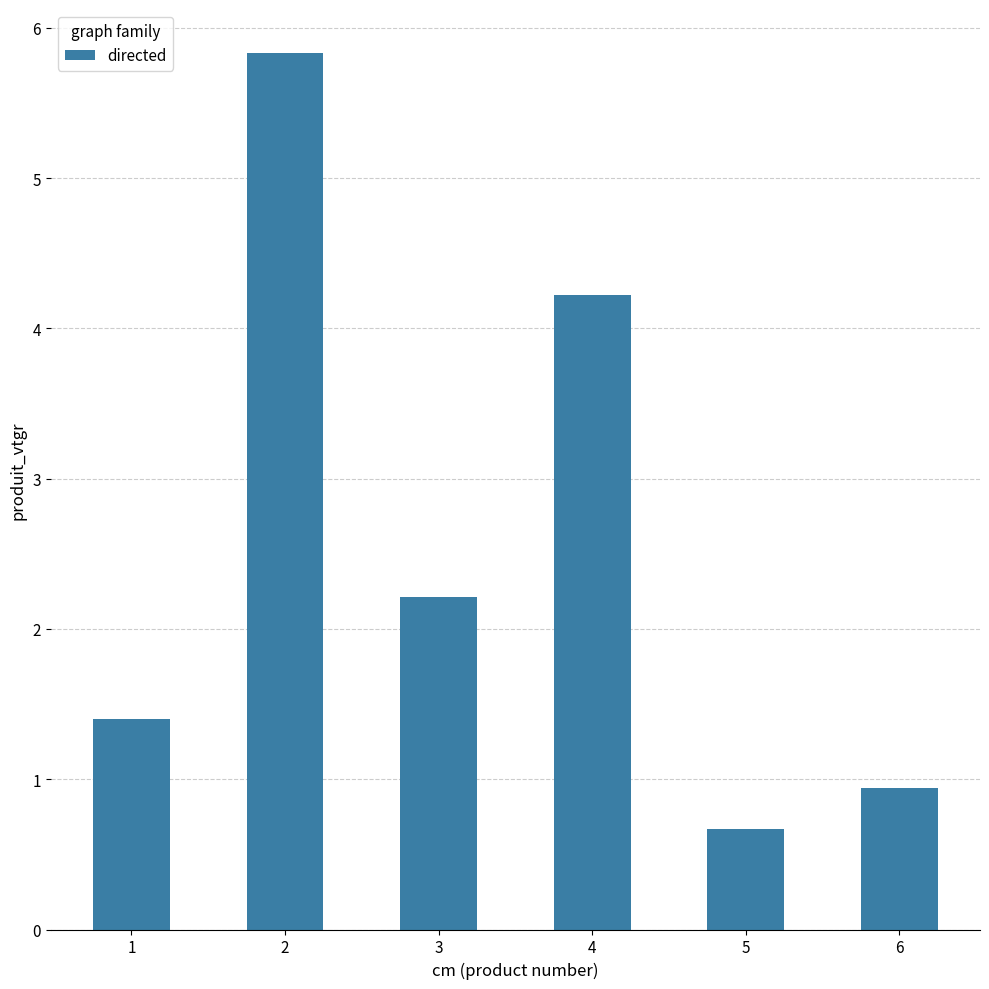

What is the value of the 2nd bar from the left?

5.8